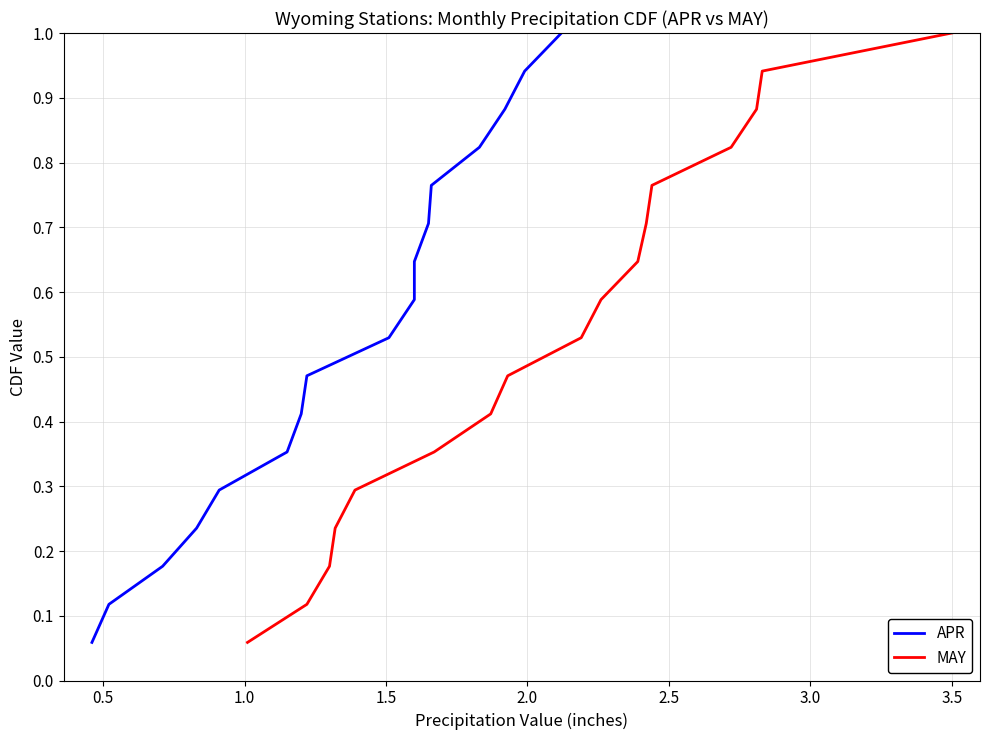

What is the average value of the MAY series?

0.5